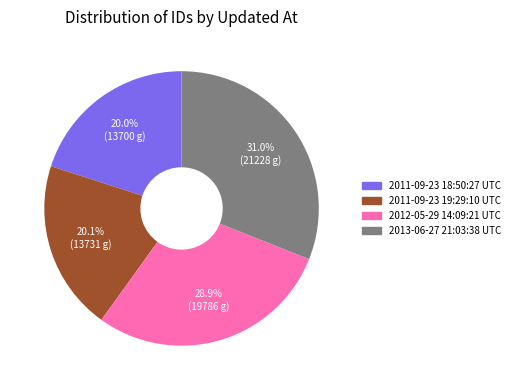

What is the largest slice in the pie chart?

2013-06-27 21:03:38 UTC